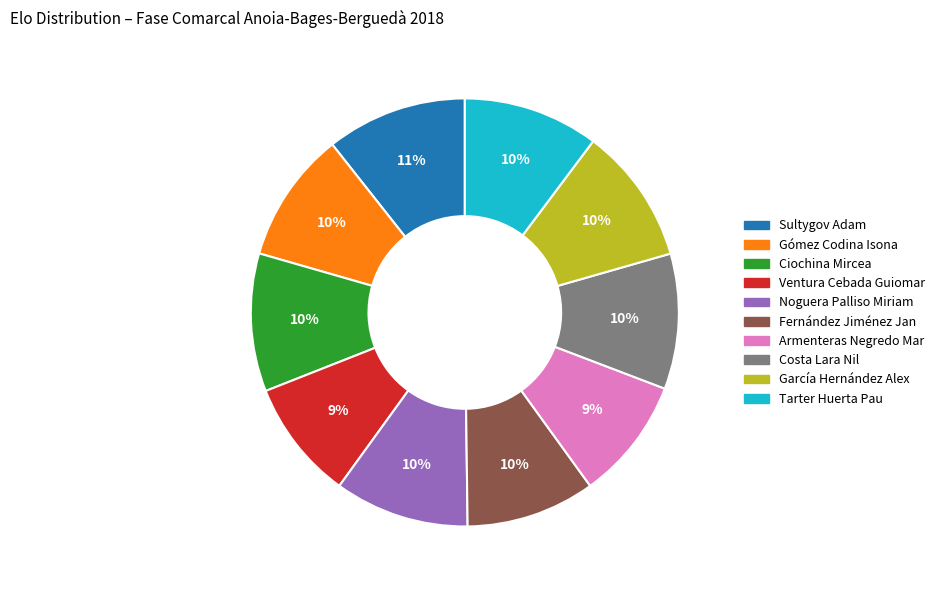

How many segments does this pie chart have?

10